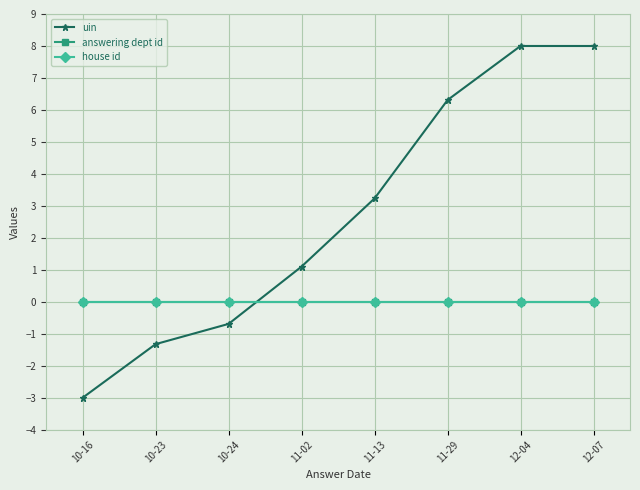

Is this an area chart (filled region under the line)?

No